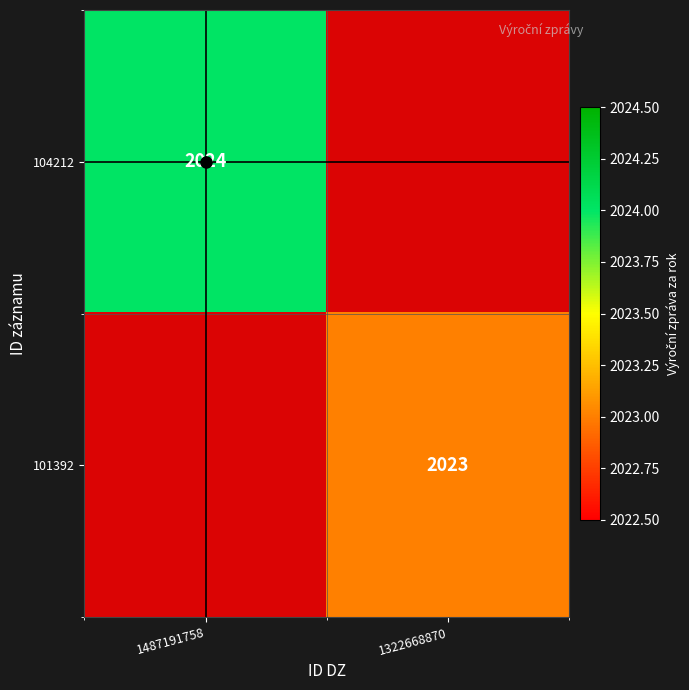

Is the value of 101392 at 1322668870 greater than the value of 104212 at 1487191758?

No